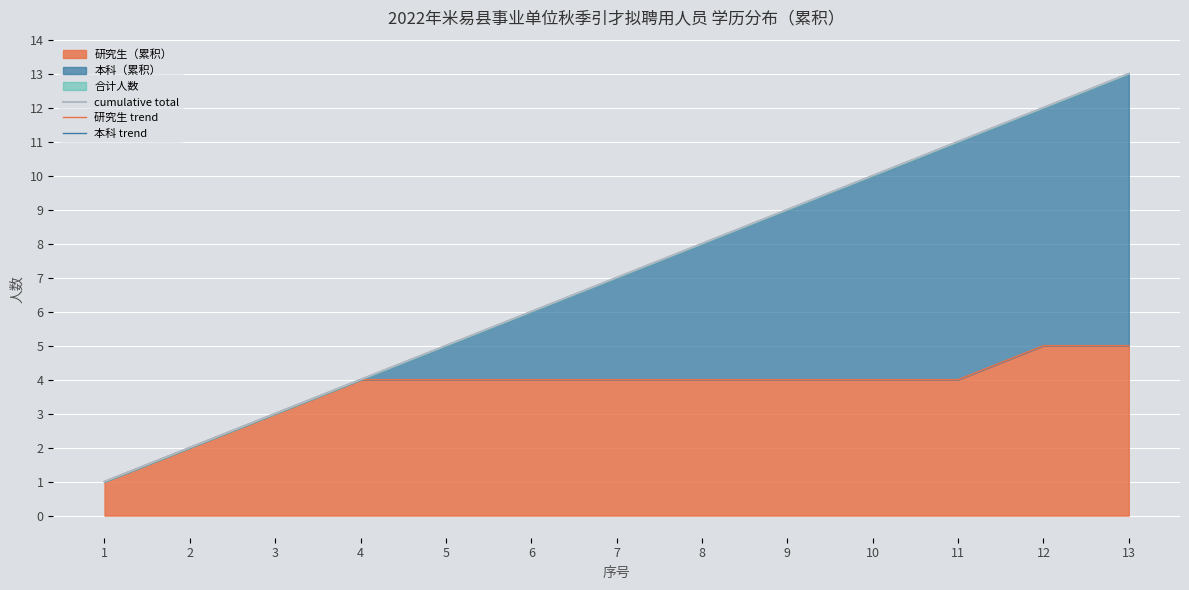

What is the highest value of the 研究生 trend series?

5